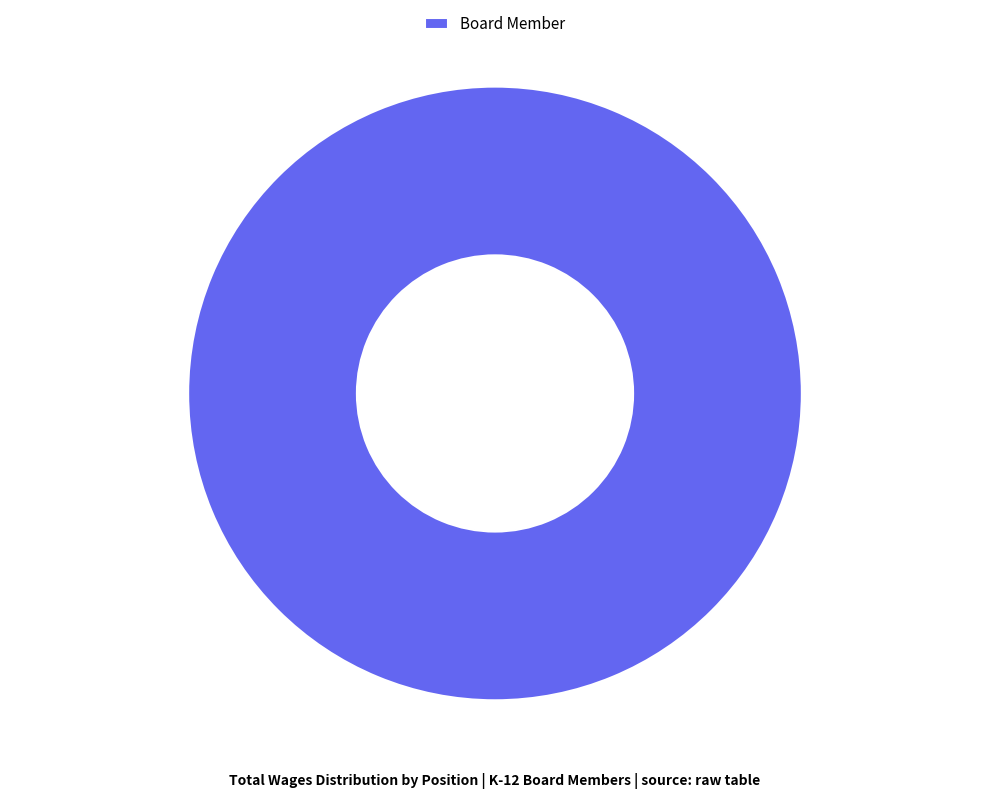

The Board Member slice represents 100% of the pie. True or false?

True